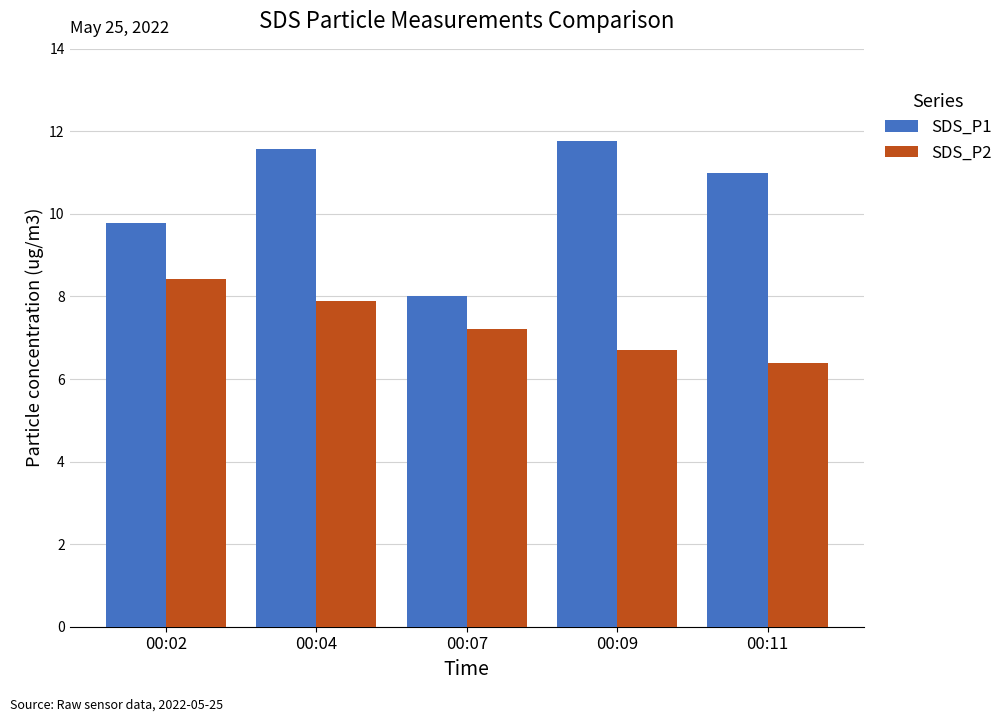

How many SDS_P2 values are between 6 and 7?

2